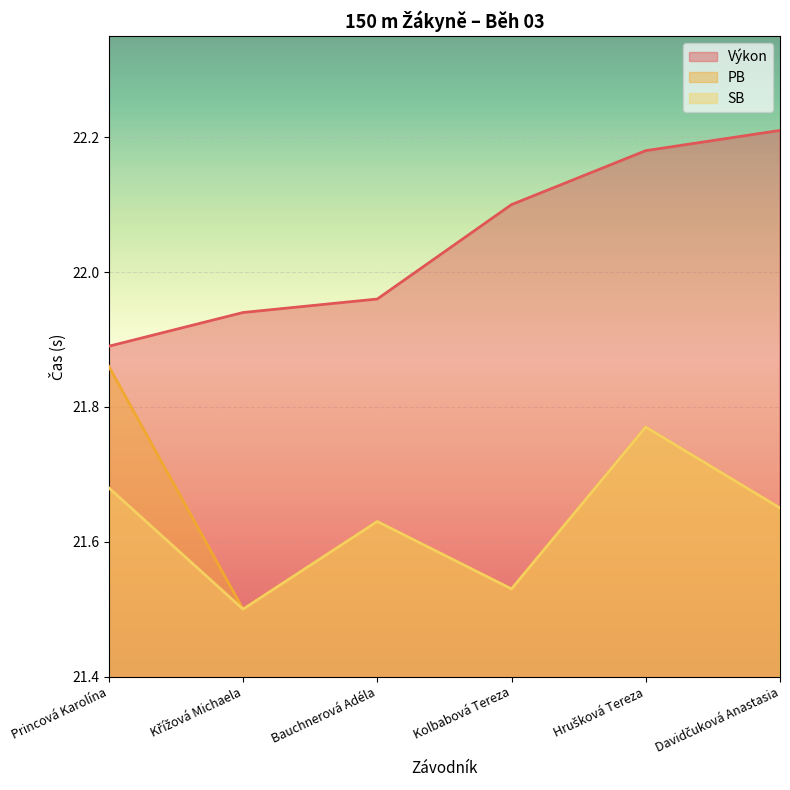

Count the Výkon values in the range 21 to 22.

3